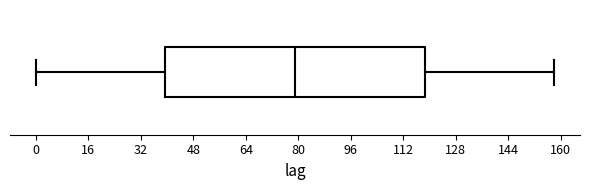

Where is the left edge of the box on the x-axis? The values are not printed on the chart, so give them approximately, as read against the axis.

40